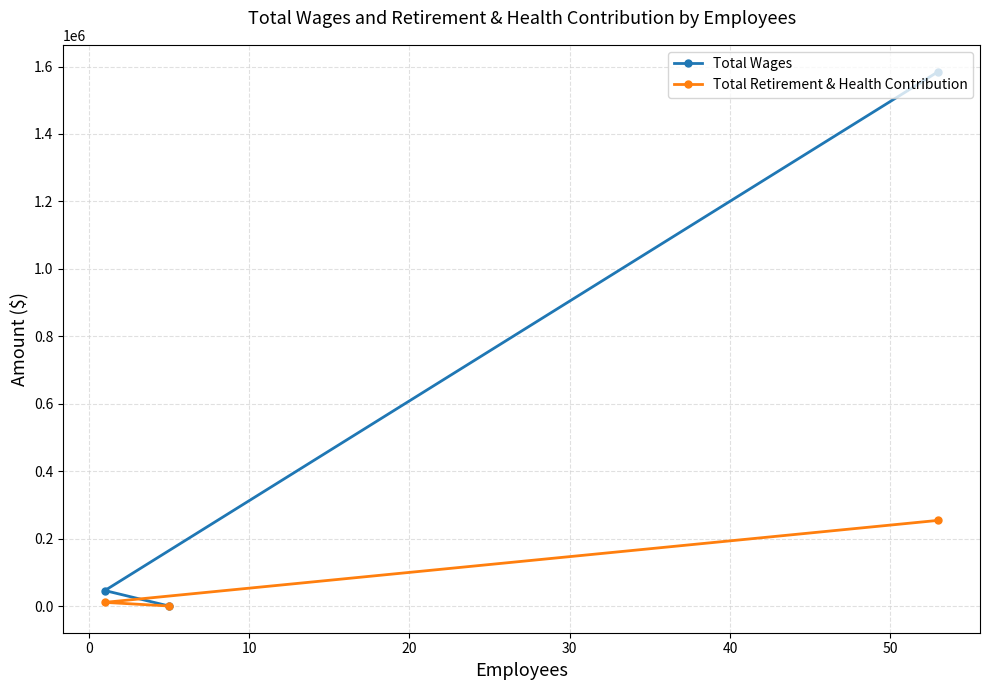

What is the sum of all Total Wages values?

1630944